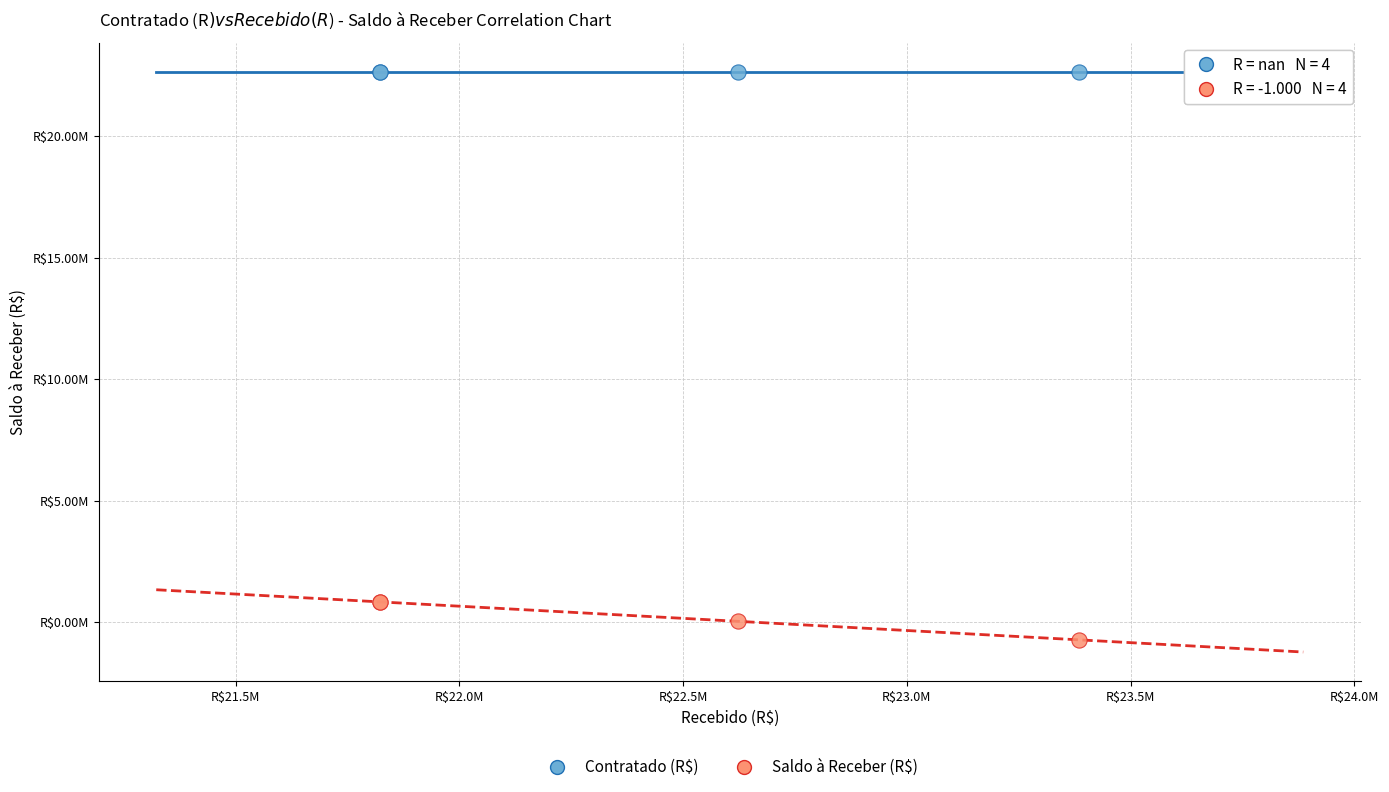

What are all the series names shown in the legend?

Contratado (R$), Saldo à Receber (R$)